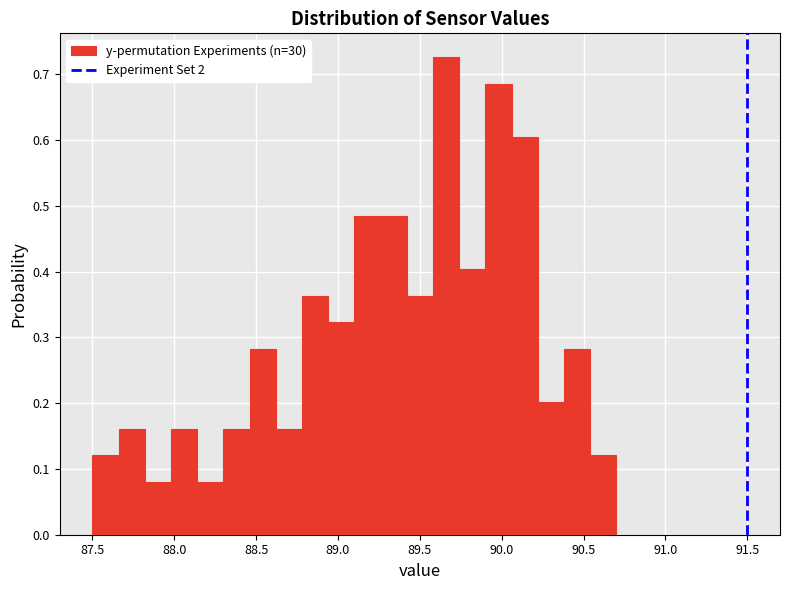

Read against the x-axis, roughly where is the centre of the tallest bar?

89.65